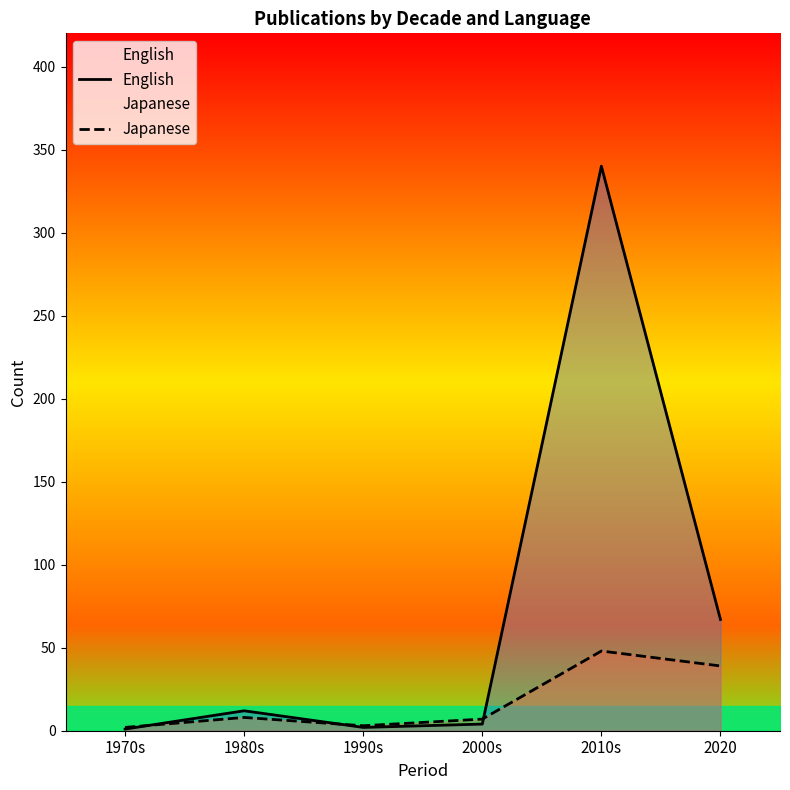

What is the label of the 3rd point from the right?

2000s